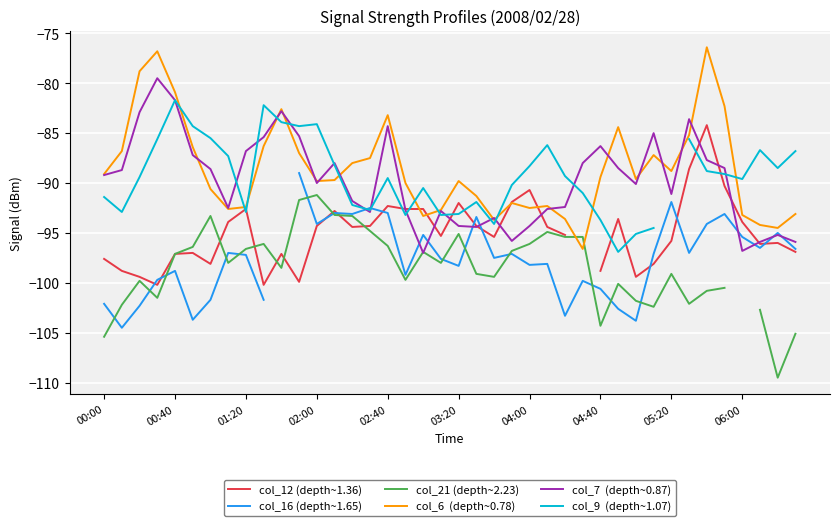

True or false: col_16 (depth~1.65) and col_6  (depth~0.78) intersect in this chart.

False